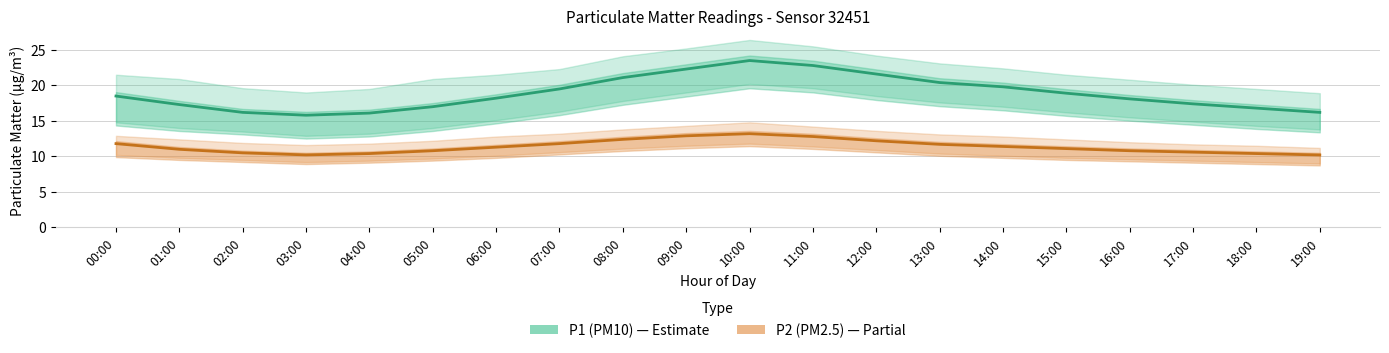

Reading left to right, what are all the values shown in this chart?

P1 (PM10): 18.5	17.3	16.2	15.8	16.1	17.0	18.2	19.5	21.1	22.3	23.5	22.8	21.6	20.4	19.8	18.9	18.1	17.4	16.8	16.2
P2 (PM2.5): 11.8	11.0	10.5	10.2	10.4	10.8	11.3	11.8	12.4	12.9	13.2	12.8	12.2	11.7	11.4	11.1	10.8	10.6	10.4	10.2